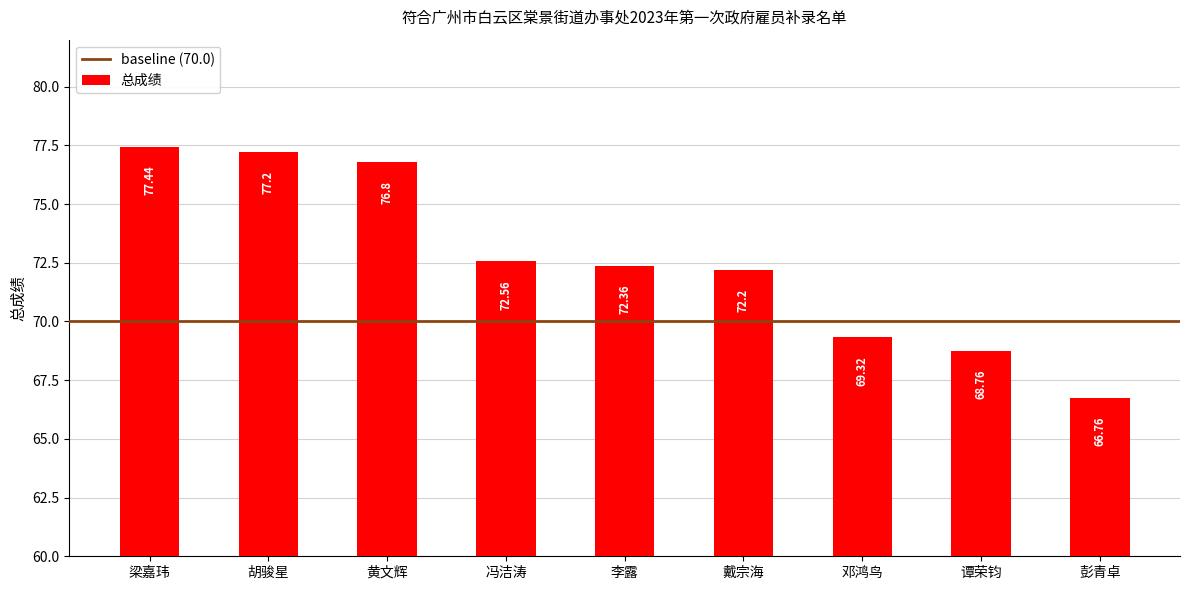

What is the difference between the maximum and minimum values?

10.7